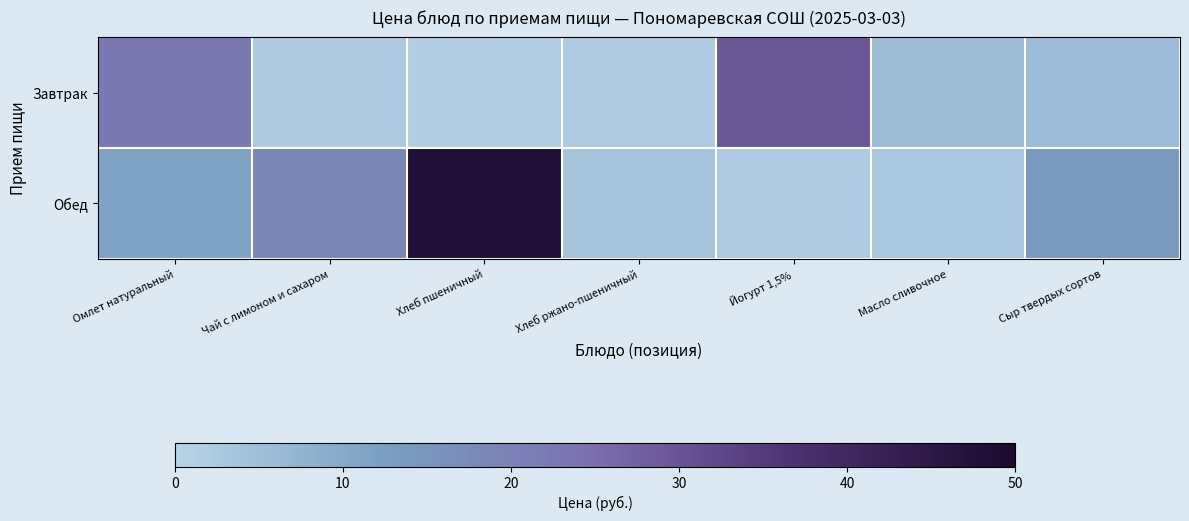

Which series has the widest spread of values?

Обед